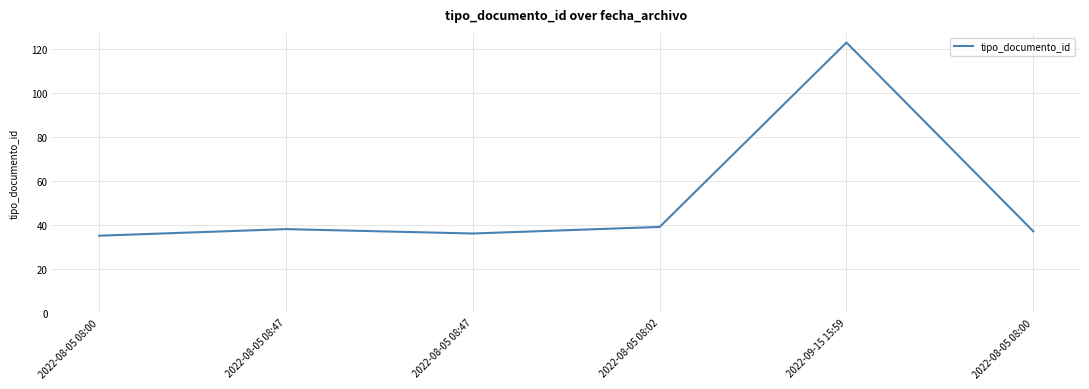

How many values are below 38?

3